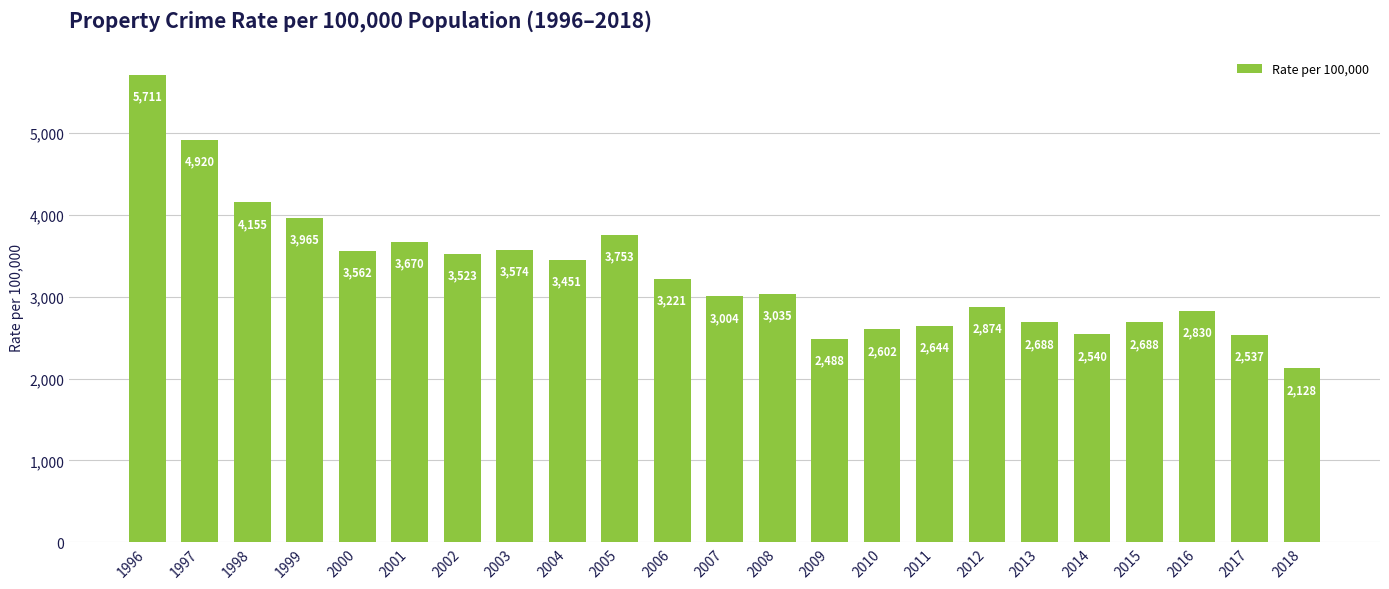

Approximately how many times larger is the value at 2011 compared to 2013?

1.0